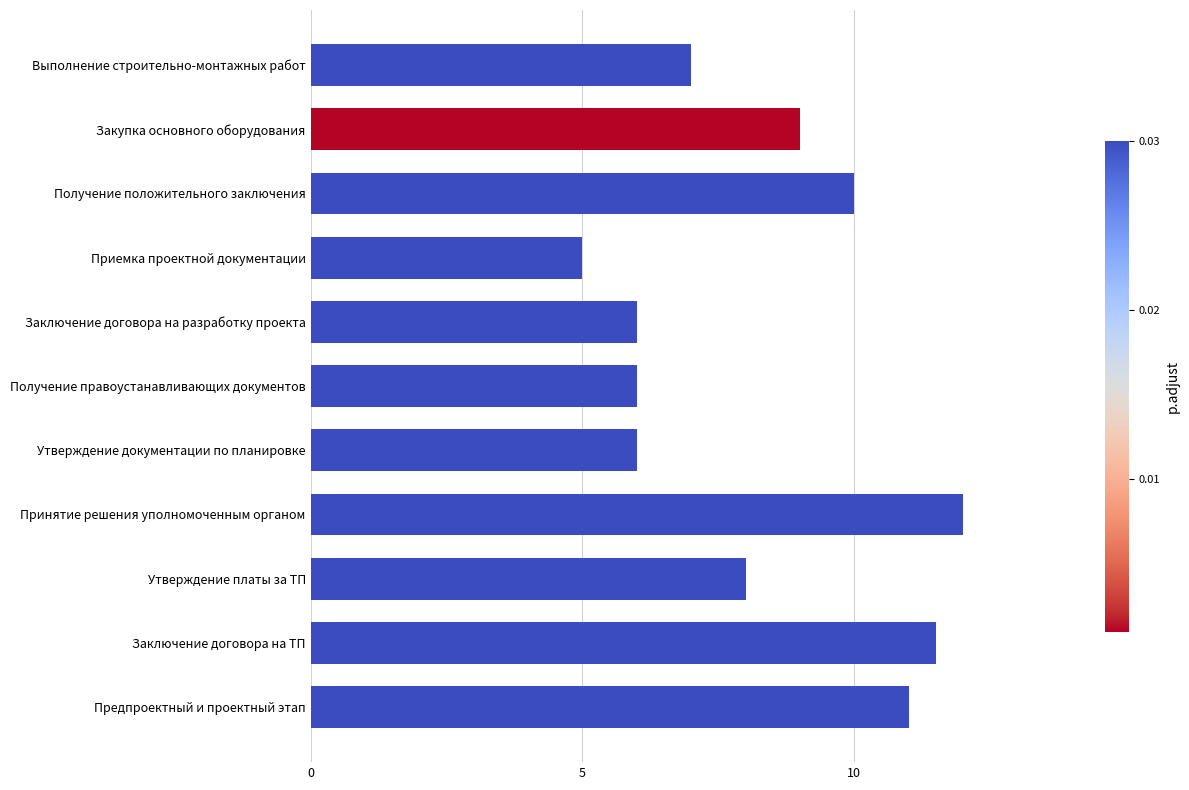

The value at Заключение договора на разработку проекта is 6.0. True or false?

True